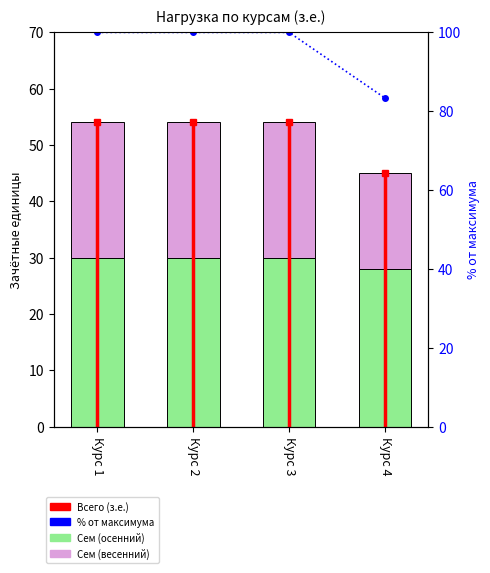

What is the lowest value of the % от макс. series?

83.3